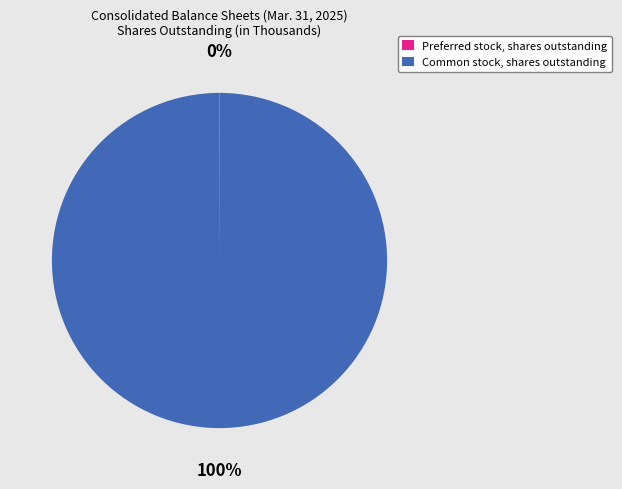

Which category has the biggest portion of the pie?

Common stock, shares outstanding